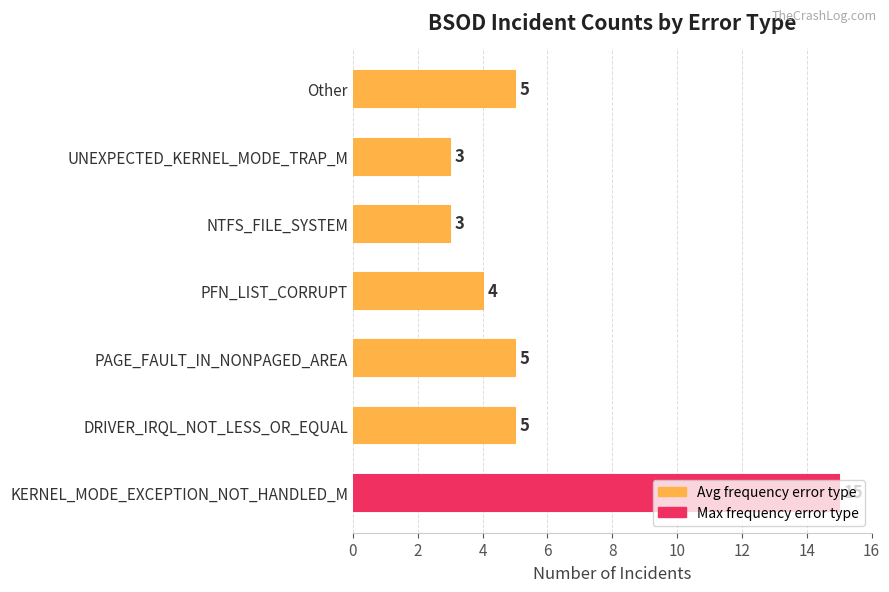

What is the change in value from KERNEL_MODE_EXCEPTION_NOT_HANDLED_M to Other?

-10